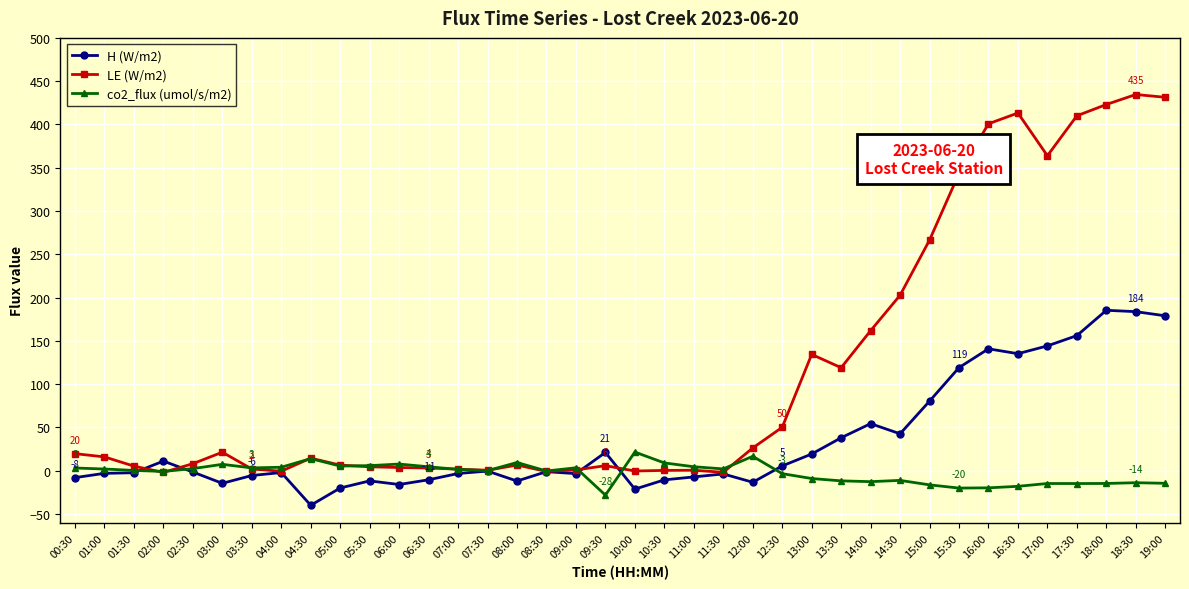

Is the value of H (W/m2) at 17:00 greater than the value of LE (W/m2) at 01:30?

Yes